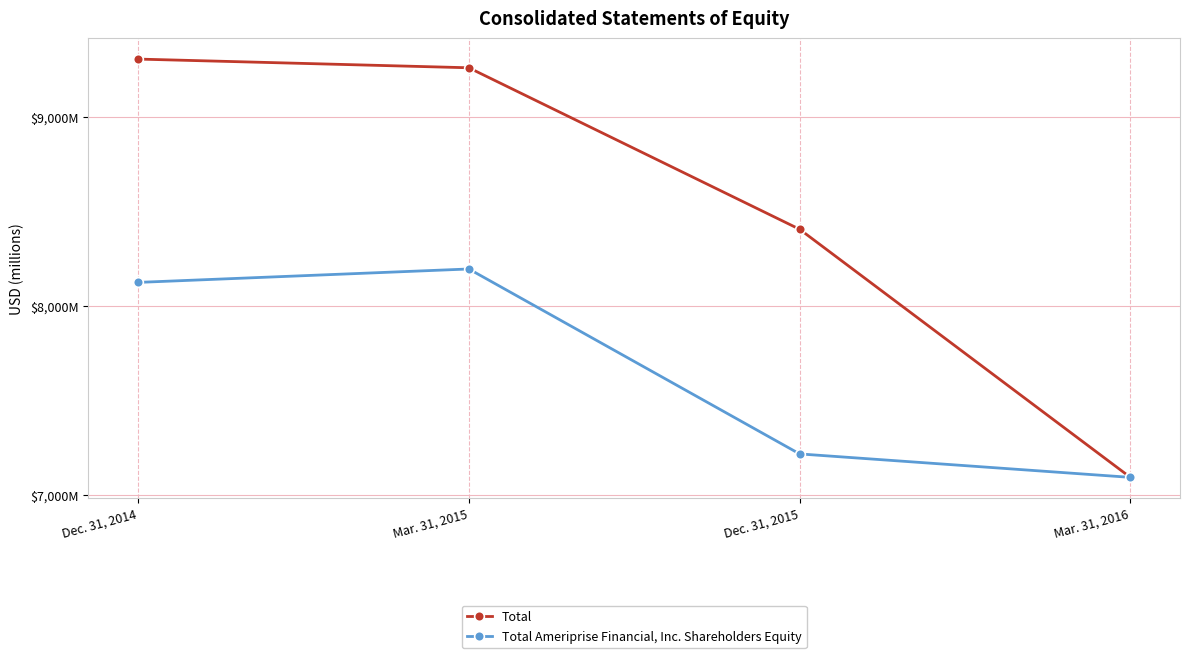

List the series in order of their overall mean, highest first.

Total, Total Ameriprise Financial, Inc. Shareholders Equity